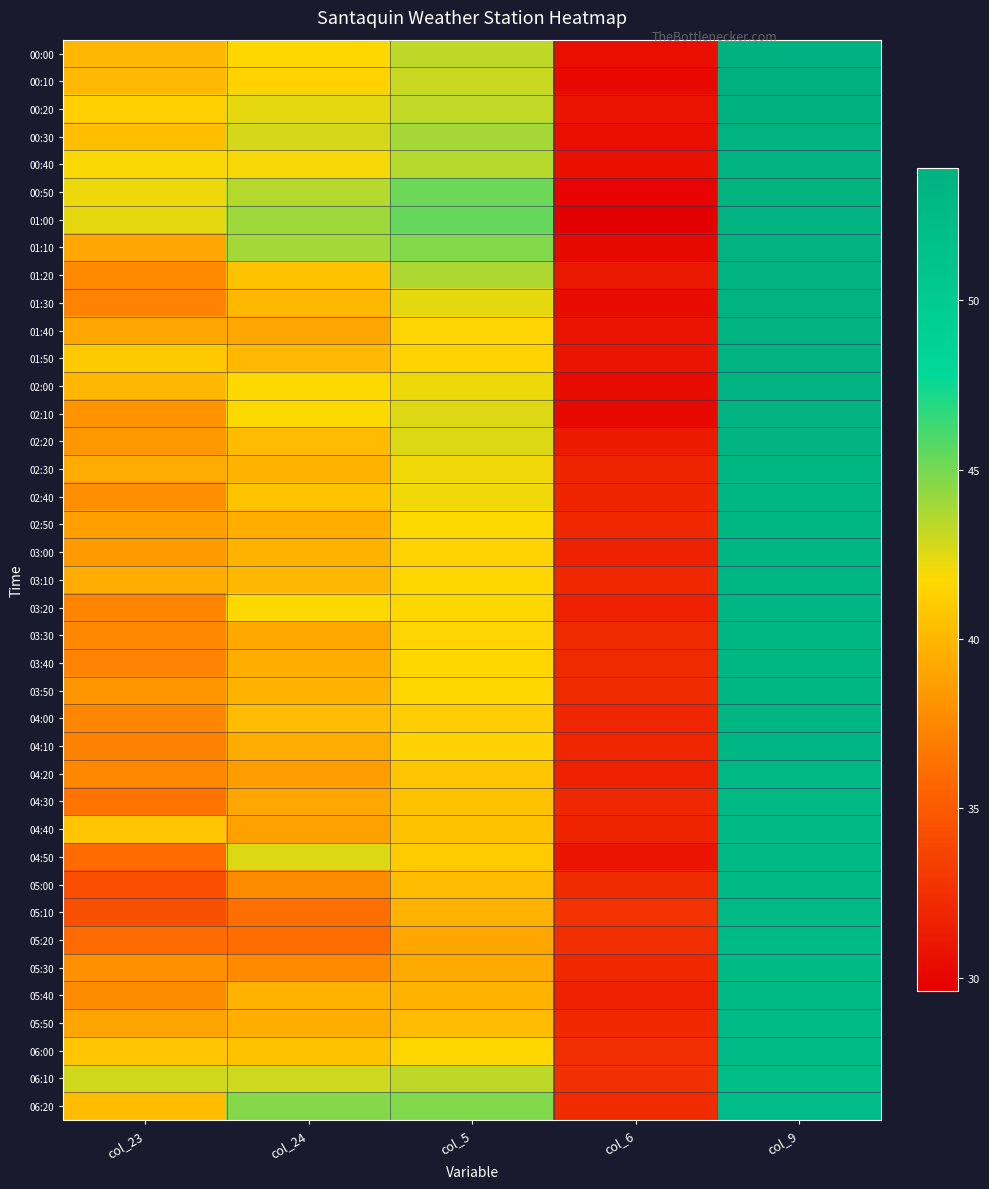

List the series in order of their peak value, lowest first.

06:20, 06:10, 05:50, 06:00, 05:40, 05:20, 05:30, 04:50, 05:00, 05:10, 04:30, 04:40, 04:20, 03:50, 04:00, 04:10, 03:40, 03:20, 03:30, 02:30, 02:40, 02:50, 03:00, 03:10, 02:20, 01:40, 01:50, 02:00, 02:10, 01:30, 01:00, 01:10, 01:20, 00:30, 00:40, 00:50, 00:00, 00:10, 00:20